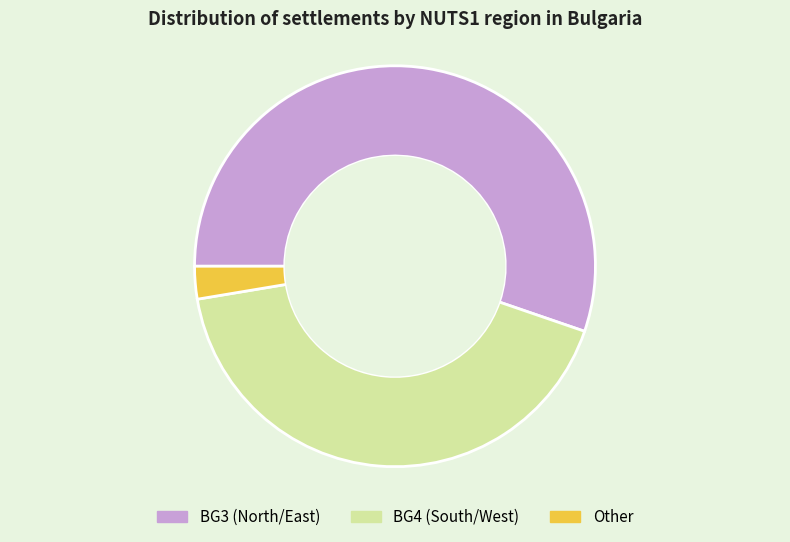

Is the sum of BG3 (North/East) and BG4 (South/West) greater than half?

Yes